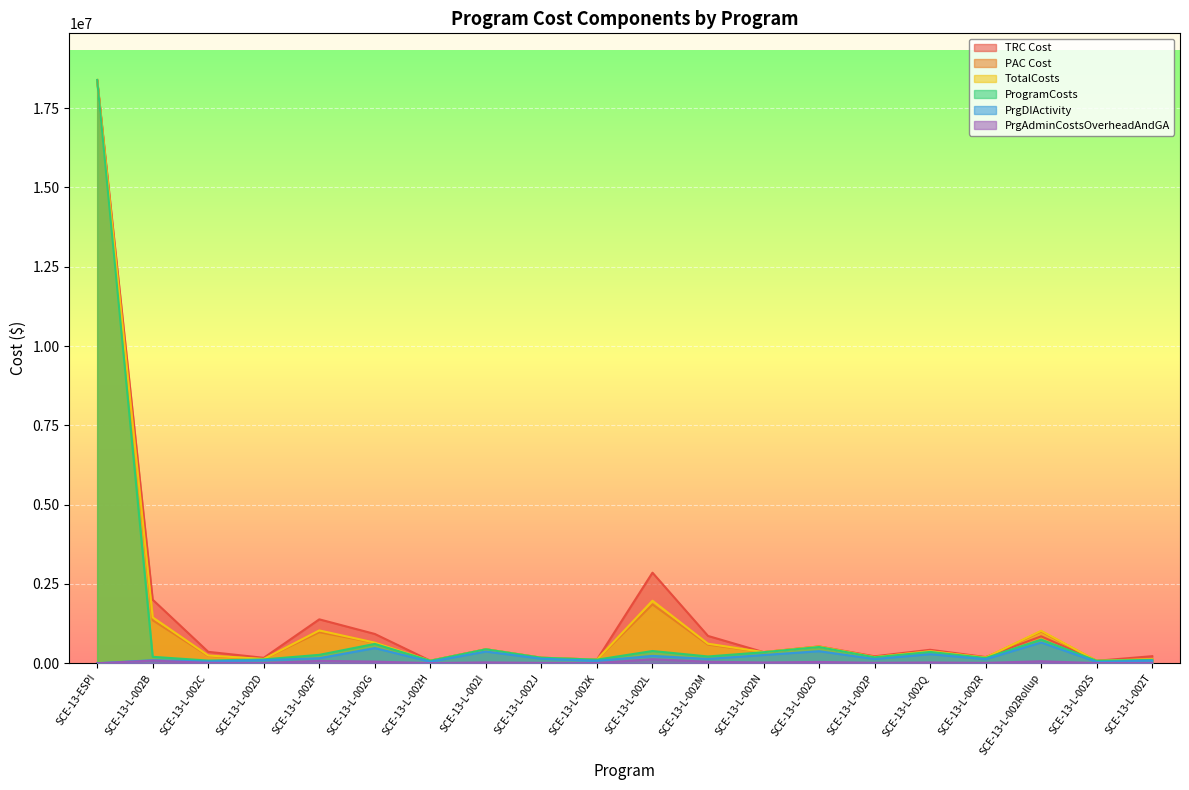

At which label is ProgramCosts closest to 9231481?

SCE-13-L-002Rollup